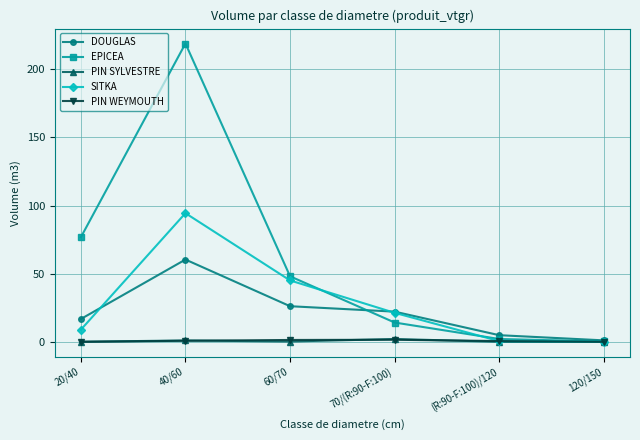

Count the number of data series in this chart.

5